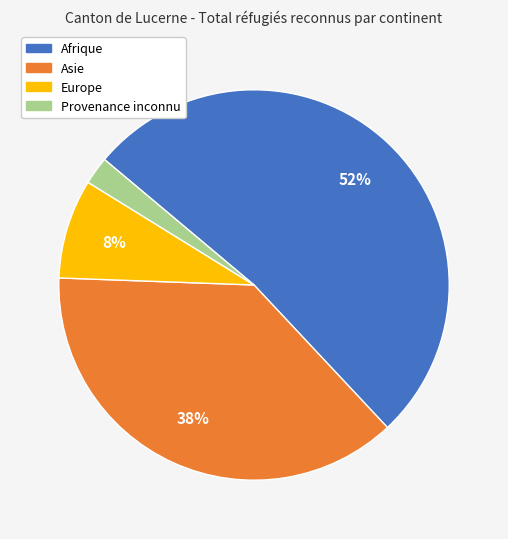

To the nearest percent, what is the average slice percentage?

25%